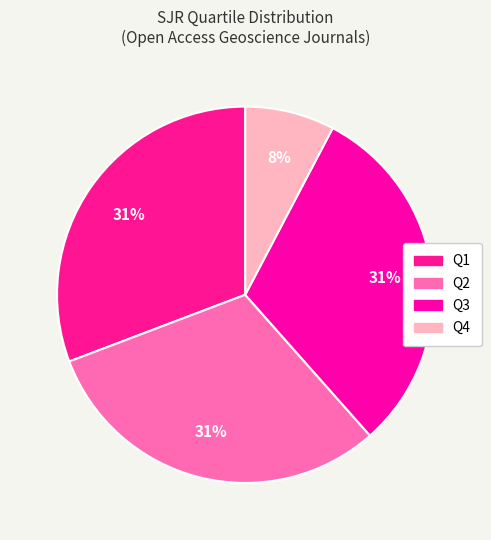

How many slices are in this pie chart?

4